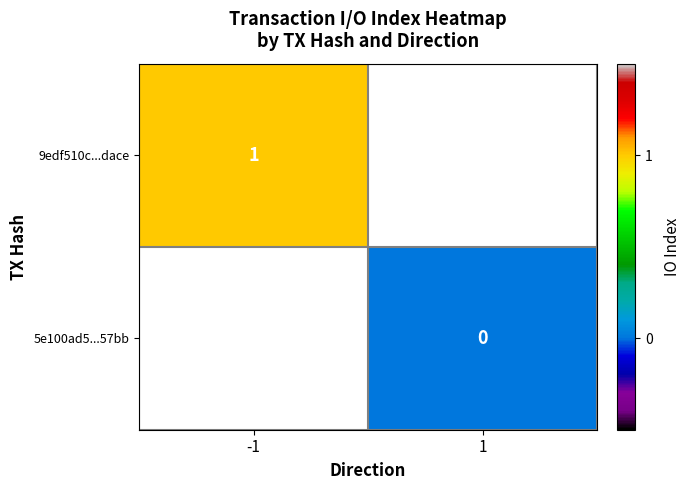

Is the value of 9edf510c...dace at -1 greater than the value of 5e100ad5...57bb at 1?

Yes